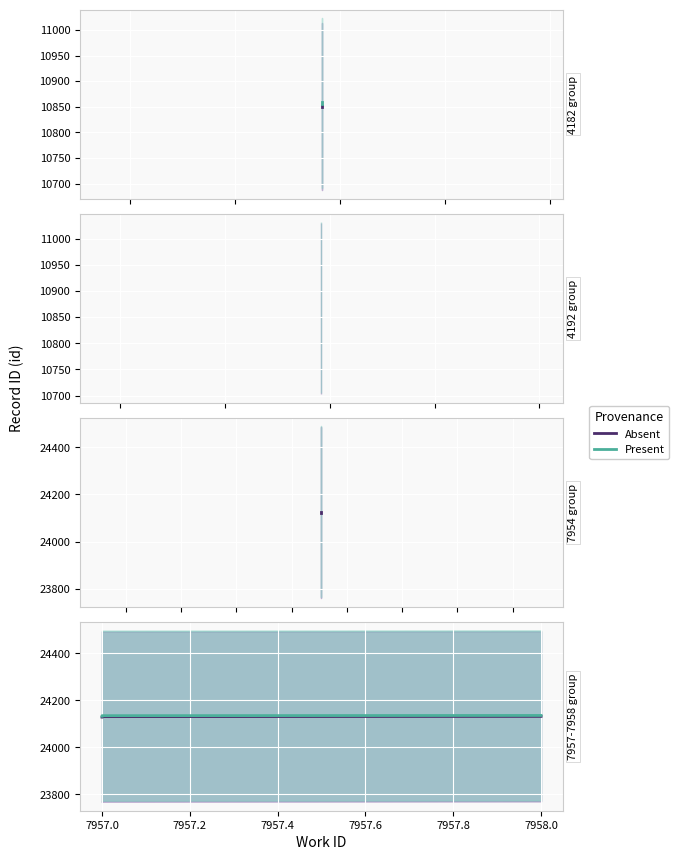

How many distinct data groups are displayed?

2